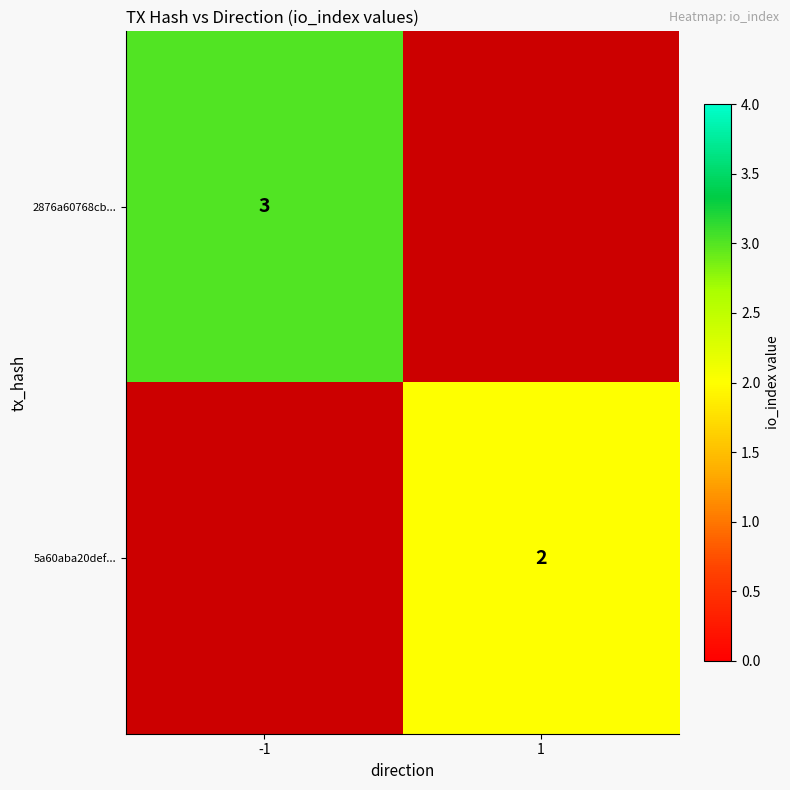

At which label is 2876a60768cb... closest to 1?

1